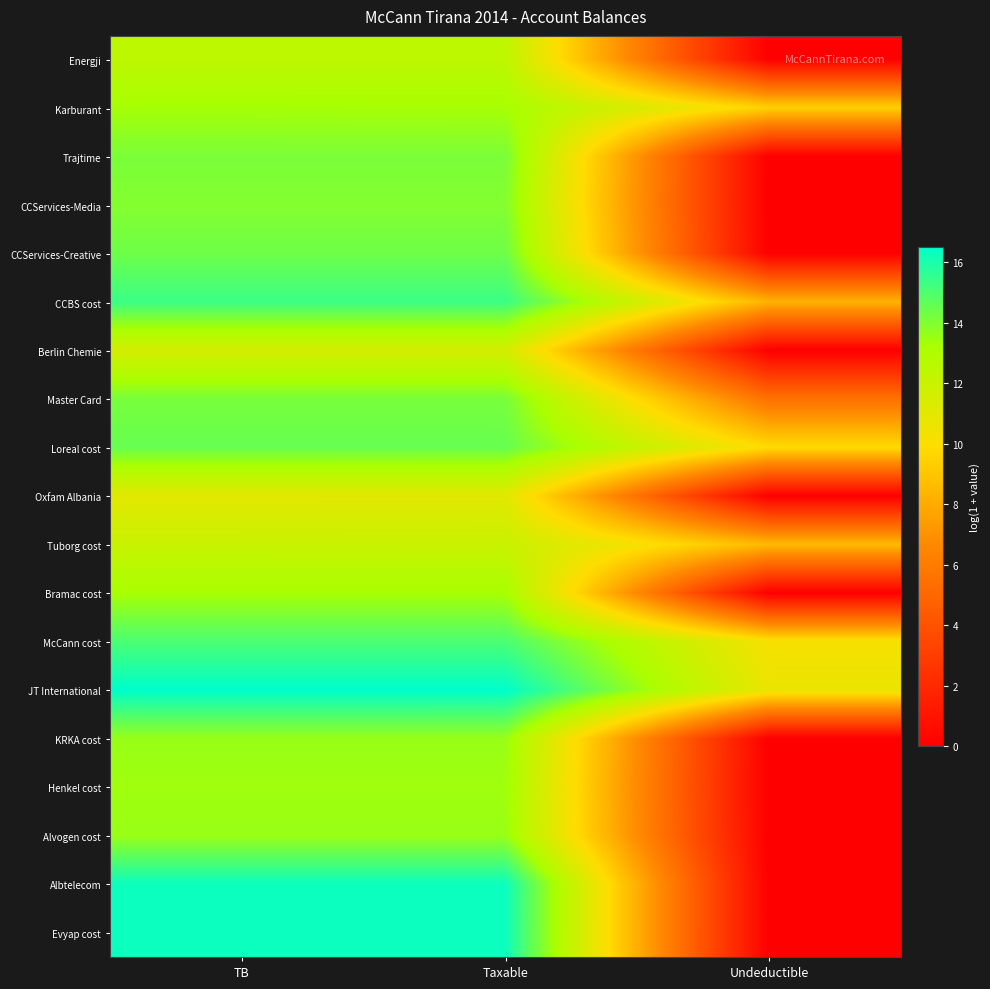

Reading right to left, transcribe all the data shown in this chart.

Energji: Undeductible=0.0	Taxable=12.4	TB=12.4
Karburant: Undeductible=9.5	Taxable=13.3	TB=13.3
Trajtime: Undeductible=0.0	Taxable=14.1	TB=14.1
CCServices-Media: Undeductible=0.0	Taxable=14.0	TB=14.0
CCServices-Creative: Undeductible=0.0	Taxable=14.4	TB=14.4
CCBS cost: Undeductible=8.3	Taxable=15.4	TB=15.4
Berlin Chemie: Undeductible=0.0	Taxable=11.6	TB=11.6
Master Card: Undeductible=5.5	Taxable=14.2	TB=14.2
Loreal cost: Undeductible=9.8	Taxable=14.5	TB=14.5
Oxfam Albania: Undeductible=0.0	Taxable=11.0	TB=11.0
Tuborg cost: Undeductible=8.5	Taxable=12.0	TB=12.0
Bramac cost: Undeductible=0.0	Taxable=13.2	TB=13.2
McCann cost: Undeductible=10.2	Taxable=15.1	TB=15.1
JT International: Undeductible=10.7	Taxable=16.5	TB=16.5
KRKA cost: Undeductible=0.0	Taxable=13.6	TB=13.6
Henkel cost: Undeductible=0.0	Taxable=13.4	TB=13.4
Alvogen cost: Undeductible=0.0	Taxable=13.6	TB=13.6
Albtelecom: Undeductible=0.0	Taxable=16.3	TB=16.3
Evyap cost: Undeductible=0.0	Taxable=16.3	TB=16.3